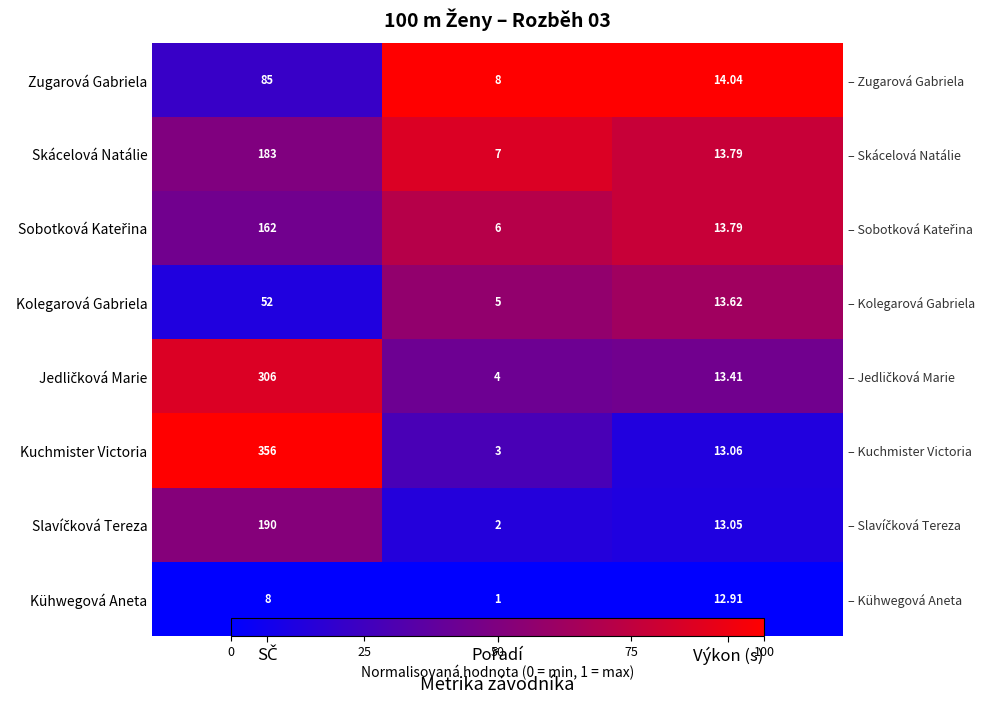

The Kolegarová Gabriela series shows 0.6 at Výkon (s). True or false?

True